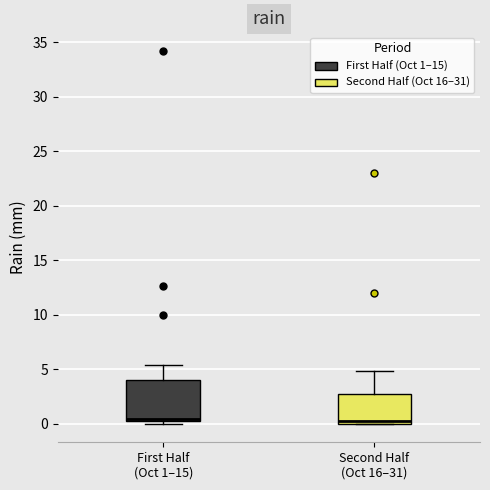

Where is the lower edge of the box for Second Half (Oct 16–31) on the y-axis? The values are not printed on the chart, so give them approximately, as read against the axis.

0.0